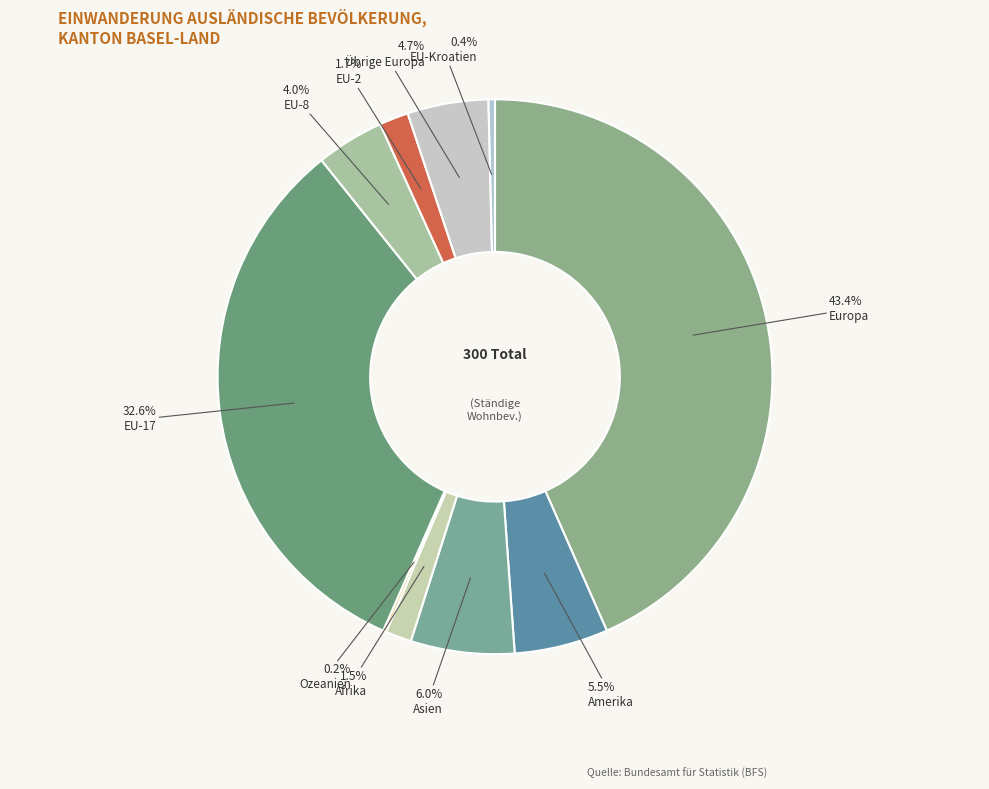

To the nearest percent, what is the average slice percentage?

10%